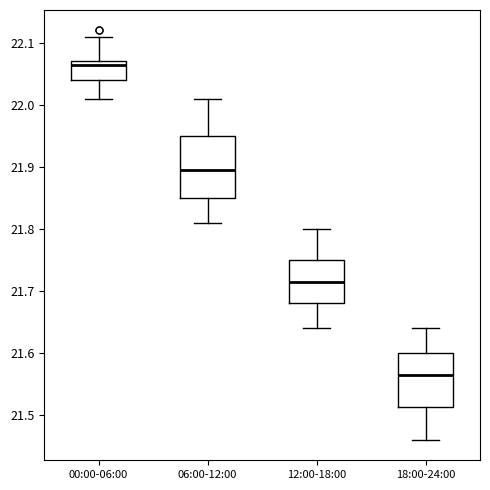

Reading left to right, read every box against the y-axis: the position of its median line, the range the box covers, and the ends of its whiskers. The values are not printed on the chart, so give them approximately, as read against the axis.

00:00-06:00: median 22.07 (just below the box's upper edge), box 22.04 to 22.07, whiskers 22.01 to 22.11
06:00-12:00: median 21.90, box 21.85 to 21.95, whiskers 21.81 to 22.01
12:00-18:00: median 21.72, box 21.68 to 21.75, whiskers 21.64 to 21.80
18:00-24:00: median 21.57, box 21.51 to 21.60, whiskers 21.46 to 21.64